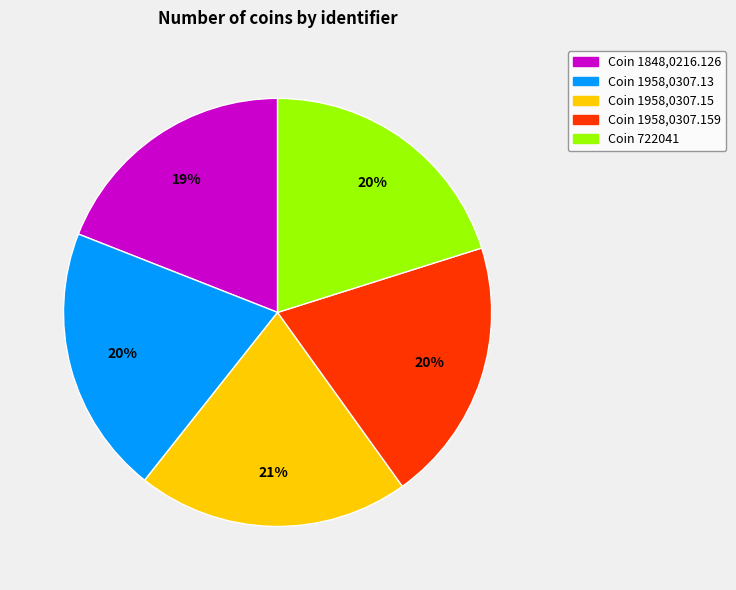

To the nearest percent, what is the average slice percentage?

20%